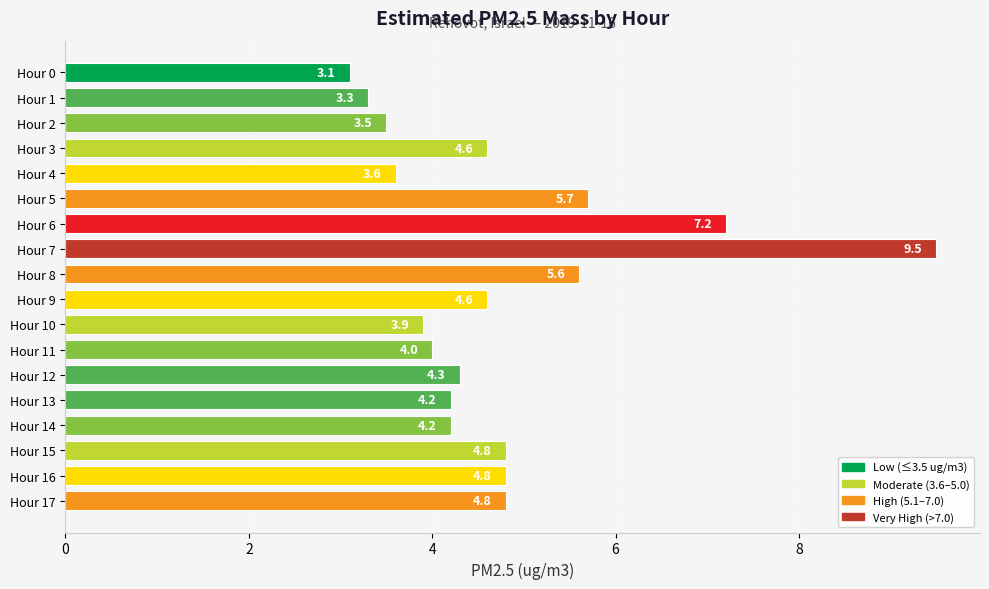

Reading top to bottom, list all the values displayed in this chart.

Hour 0=3.1	Hour 1=3.3	Hour 2=3.5	Hour 3=4.6	Hour 4=3.6	Hour 5=5.7	Hour 6=7.2	Hour 7=9.5	Hour 8=5.6	Hour 9=4.6	Hour 10=3.9	Hour 11=4.0	Hour 12=4.3	Hour 13=4.2	Hour 14=4.2	Hour 15=4.8	Hour 16=4.8	Hour 17=4.8